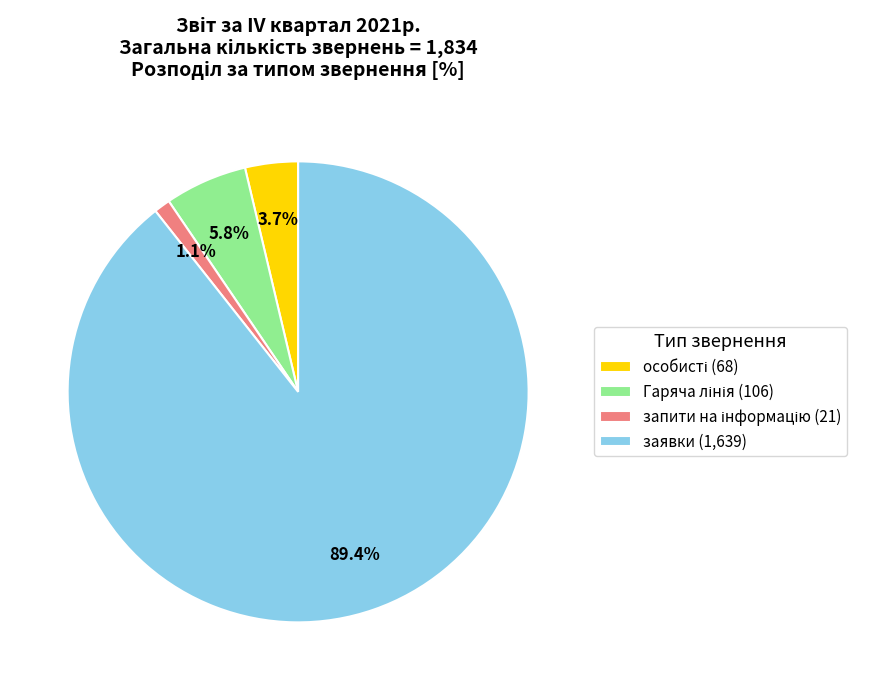

Does заявки account for over 50% of the chart?

Yes